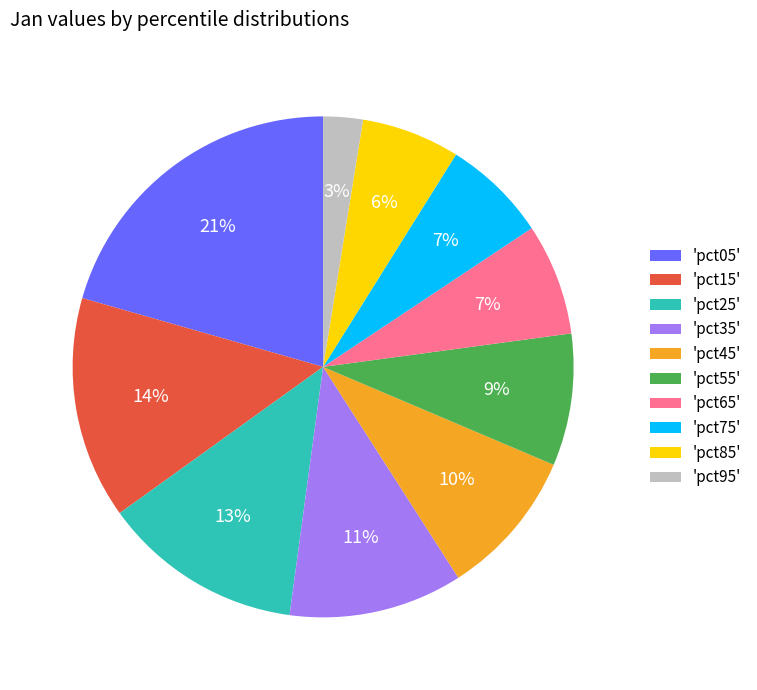

True or false: 'pct55' accounts for 1% of the total.

False